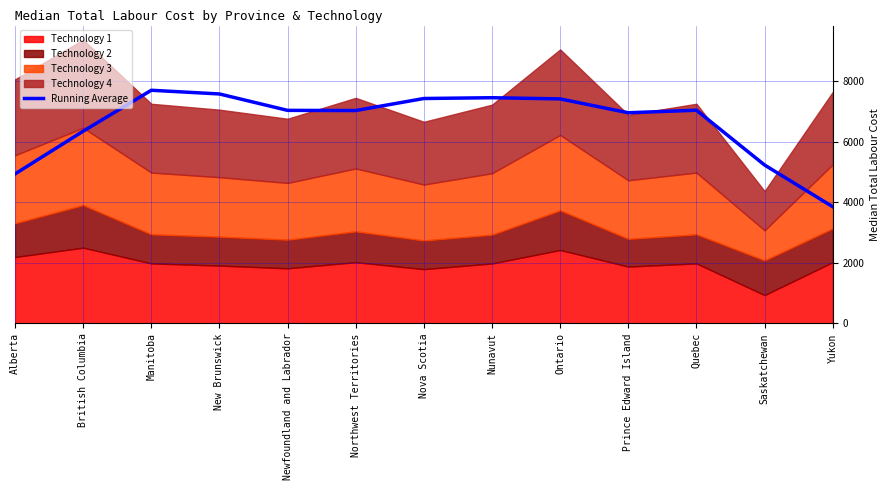

The value at Manitoba is 7701. True or false?

True